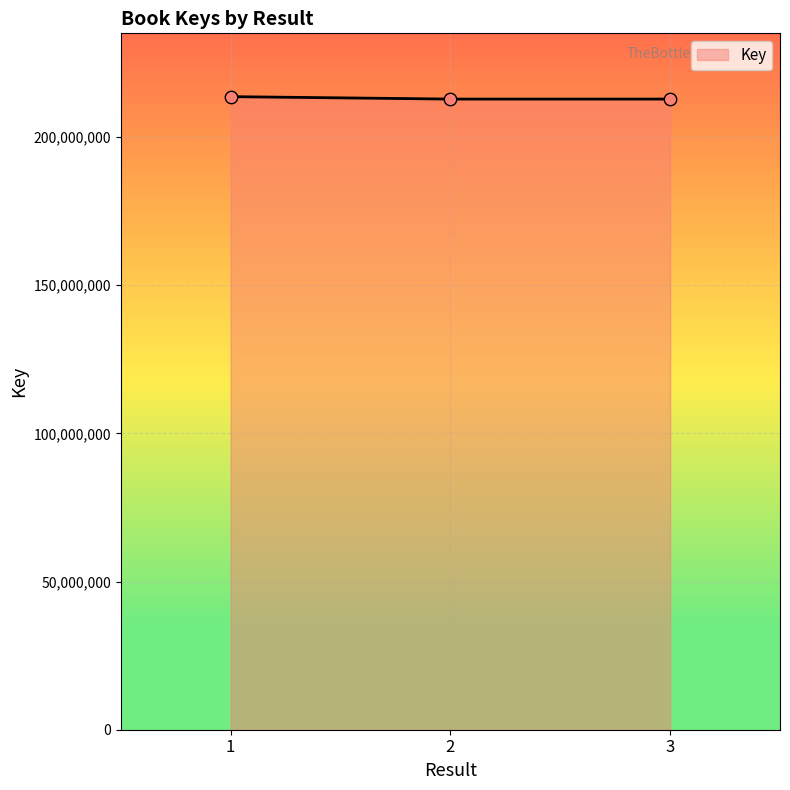

What is the change in value from 1 to 2?

-821762